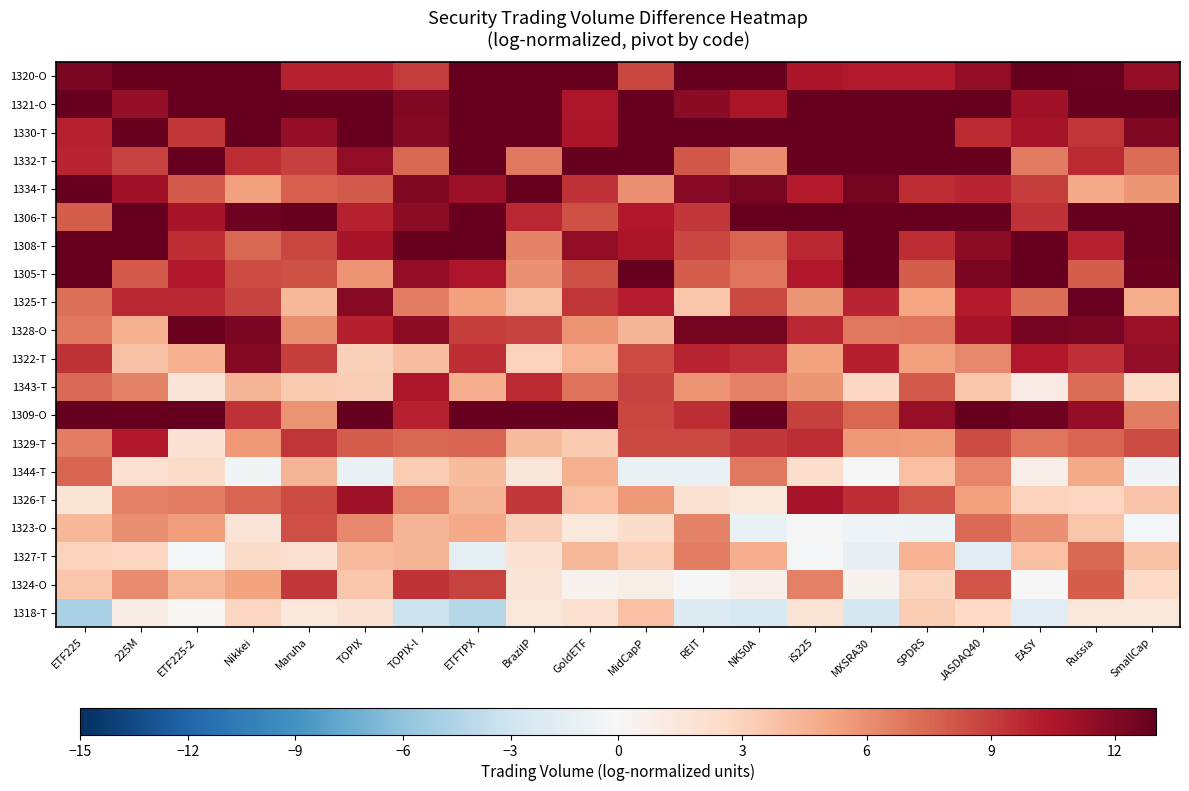

Reading left to right, extract all data points from this chart.

1320-O: ETF225=12.2	225M=15.0	ETF225-2=15.0	Nikkei=14.5	Maruha=10.0	TOPIX=10.0	TOPIX-l=9.1	ETFTPX=15.0	BrazilP=14.5	GoldETF=15.0	MidCapP=8.7	REIT=15.0	NK50A=15.0	iS225=10.6	MXSRA30=10.3	SPDRS=10.3	JASDAQ40=11.5	EASY=13.7	Russia=12.8	SmallCap=11.4
1321-O: ETF225=15.0	225M=11.4	ETF225-2=12.9	Nikkei=13.7	Maruha=14.6	TOPIX=15.0	TOPIX-l=12.0	ETFTPX=15.0	BrazilP=15.0	GoldETF=10.5	MidCapP=15.0	REIT=11.7	NK50A=10.7	iS225=15.0	MXSRA30=15.0	SPDRS=15.0	JASDAQ40=13.0	EASY=11.0	Russia=15.0	SmallCap=14.4
1330-T: ETF225=10.0	225M=13.8	ETF225-2=9.2	Nikkei=15.0	Maruha=11.4	TOPIX=15.0	TOPIX-l=11.9	ETFTPX=14.0	BrazilP=14.3	GoldETF=10.7	MidCapP=15.0	REIT=15.0	NK50A=15.0	iS225=15.0	MXSRA30=14.8	SPDRS=15.0	JASDAQ40=9.7	EASY=10.8	Russia=9.3	SmallCap=12.1
1332-T: ETF225=10.0	225M=8.8	ETF225-2=14.4	Nikkei=9.6	Maruha=8.9	TOPIX=11.5	TOPIX-l=7.5	ETFTPX=14.1	BrazilP=6.8	GoldETF=15.0	MidCapP=13.8	REIT=8.1	NK50A=6.1	iS225=14.2	MXSRA30=13.1	SPDRS=13.4	JASDAQ40=13.8	EASY=6.8	Russia=9.6	SmallCap=7.2
1334-T: ETF225=13.3	225M=10.9	ETF225-2=8.0	Nikkei=5.3	Maruha=7.8	TOPIX=7.9	TOPIX-l=12.0	ETFTPX=11.1	BrazilP=13.6	GoldETF=9.4	MidCapP=5.9	REIT=11.8	NK50A=12.3	iS225=10.3	MXSRA30=12.4	SPDRS=9.6	JASDAQ40=9.9	EASY=9.0	Russia=5.0	SmallCap=5.8
1306-T: ETF225=7.8	225M=13.9	ETF225-2=10.7	Nikkei=12.6	Maruha=15.0	TOPIX=10.0	TOPIX-l=11.6	ETFTPX=15.0	BrazilP=9.8	GoldETF=8.3	MidCapP=10.4	REIT=9.1	NK50A=15.0	iS225=15.0	MXSRA30=13.9	SPDRS=15.0	JASDAQ40=15.0	EASY=9.4	Russia=15.0	SmallCap=12.9
1308-T: ETF225=14.5	225M=15.0	ETF225-2=9.6	Nikkei=7.5	Maruha=8.7	TOPIX=10.7	TOPIX-l=14.6	ETFTPX=15.0	BrazilP=6.5	GoldETF=11.5	MidCapP=10.6	REIT=8.6	NK50A=7.6	iS225=9.8	MXSRA30=15.0	SPDRS=9.6	JASDAQ40=11.6	EASY=13.4	Russia=10.1	SmallCap=15.0
1305-T: ETF225=15.0	225M=8.0	ETF225-2=10.4	Nikkei=8.5	Maruha=8.3	TOPIX=5.8	TOPIX-l=11.6	ETFTPX=10.5	BrazilP=6.0	GoldETF=8.3	MidCapP=14.6	REIT=7.9	NK50A=6.9	iS225=10.4	MXSRA30=15.0	SPDRS=7.9	JASDAQ40=12.2	EASY=13.1	Russia=7.9	SmallCap=12.8
1325-T: ETF225=7.1	225M=9.8	ETF225-2=9.8	Nikkei=8.8	Maruha=4.3	TOPIX=11.8	TOPIX-l=6.6	ETFTPX=5.3	BrazilP=3.8	GoldETF=9.3	MidCapP=10.2	REIT=3.6	NK50A=8.6	iS225=5.7	MXSRA30=9.9	SPDRS=5.2	JASDAQ40=10.3	EASY=7.3	Russia=12.8	SmallCap=4.8
1328-O: ETF225=6.9	225M=4.6	ETF225-2=12.7	Nikkei=12.2	Maruha=6.0	TOPIX=10.1	TOPIX-l=11.6	ETFTPX=9.0	BrazilP=8.8	GoldETF=5.9	MidCapP=4.4	REIT=12.4	NK50A=12.5	iS225=9.8	MXSRA30=6.9	SPDRS=7.0	JASDAQ40=10.7	EASY=12.4	Russia=12.3	SmallCap=11.3
1322-T: ETF225=9.4	225M=3.8	ETF225-2=4.6	Nikkei=11.9	Maruha=9.0	TOPIX=3.1	TOPIX-l=4.0	ETFTPX=9.6	BrazilP=3.0	GoldETF=4.6	MidCapP=8.4	REIT=9.9	NK50A=9.5	iS225=5.2	MXSRA30=10.1	SPDRS=5.3	JASDAQ40=6.2	EASY=10.4	Russia=9.5	SmallCap=11.5
1343-T: ETF225=7.4	225M=6.5	ETF225-2=1.7	Nikkei=4.5	Maruha=3.4	TOPIX=3.2	TOPIX-l=10.5	ETFTPX=4.7	BrazilP=9.7	GoldETF=7.1	MidCapP=8.7	REIT=5.8	NK50A=6.6	iS225=5.7	MXSRA30=2.7	SPDRS=8.0	JASDAQ40=3.6	EASY=1.0	Russia=7.2	SmallCap=2.6
1309-O: ETF225=15.0	225M=15.0	ETF225-2=14.9	Nikkei=9.4	Maruha=5.9	TOPIX=15.0	TOPIX-l=10.0	ETFTPX=15.0	BrazilP=15.0	GoldETF=14.3	MidCapP=8.7	REIT=9.6	NK50A=14.2	iS225=8.9	MXSRA30=7.4	SPDRS=11.3	JASDAQ40=15.0	EASY=12.7	Russia=11.4	SmallCap=6.7
1329-T: ETF225=6.6	225M=10.4	ETF225-2=1.9	Nikkei=5.7	Maruha=9.3	TOPIX=7.9	TOPIX-l=7.5	ETFTPX=7.5	BrazilP=4.1	GoldETF=3.4	MidCapP=8.6	REIT=8.6	NK50A=9.2	iS225=9.6	MXSRA30=5.6	SPDRS=5.5	JASDAQ40=8.5	EASY=7.0	Russia=7.5	SmallCap=8.5
1344-T: ETF225=7.6	225M=2.1	ETF225-2=2.4	Nikkei=-0.4	Maruha=4.5	TOPIX=-1.0	TOPIX-l=3.3	ETFTPX=4.1	BrazilP=1.5	GoldETF=4.6	MidCapP=-1.0	REIT=-0.9	NK50A=6.9	iS225=2.3	MXSRA30=-0.1	SPDRS=3.9	JASDAQ40=6.4	EASY=0.8	Russia=4.9	SmallCap=-0.5
1326-T: ETF225=1.7	225M=6.5	ETF225-2=6.6	Nikkei=7.6	Maruha=8.5	TOPIX=11.0	TOPIX-l=6.4	ETFTPX=4.5	BrazilP=9.2	GoldETF=3.9	MidCapP=5.6	REIT=2.0	NK50A=1.5	iS225=10.9	MXSRA30=9.6	SPDRS=8.2	JASDAQ40=5.3	EASY=3.0	Russia=2.8	SmallCap=3.7
1323-O: ETF225=4.3	225M=6.0	ETF225-2=5.5	Nikkei=1.7	Maruha=8.4	TOPIX=6.2	TOPIX-l=4.4	ETFTPX=5.0	BrazilP=3.1	GoldETF=1.3	MidCapP=2.4	REIT=6.4	NK50A=-1.0	iS225=0.0	MXSRA30=-0.7	SPDRS=-0.7	JASDAQ40=7.4	EASY=5.9	Russia=3.6	SmallCap=-0.2
1327-T: ETF225=3.0	225M=2.8	ETF225-2=-0.2	Nikkei=2.4	Maruha=2.1	TOPIX=4.2	TOPIX-l=4.4	ETFTPX=-1.5	BrazilP=1.8	GoldETF=4.3	MidCapP=3.1	REIT=6.7	NK50A=4.7	iS225=-0.3	MXSRA30=-1.2	SPDRS=4.5	JASDAQ40=-1.6	EASY=3.9	Russia=7.5	SmallCap=3.8
1324-O: ETF225=3.6	225M=6.2	ETF225-2=4.3	Nikkei=5.2	Maruha=9.2	TOPIX=3.6	TOPIX-l=9.3	ETFTPX=8.8	BrazilP=1.7	GoldETF=0.4	MidCapP=0.7	REIT=-0.1	NK50A=0.7	iS225=6.6	MXSRA30=0.4	SPDRS=2.9	JASDAQ40=8.2	EASY=-0.0	Russia=7.9	SmallCap=2.6
1318-T: ETF225=-4.8	225M=0.9	ETF225-2=0.3	Nikkei=2.7	Maruha=1.3	TOPIX=2.0	TOPIX-l=-3.2	ETFTPX=-4.3	BrazilP=1.5	GoldETF=2.0	MidCapP=3.9	REIT=-1.9	NK50A=-2.3	iS225=1.7	MXSRA30=-2.6	SPDRS=3.3	JASDAQ40=2.6	EASY=-1.7	Russia=1.5	SmallCap=1.5